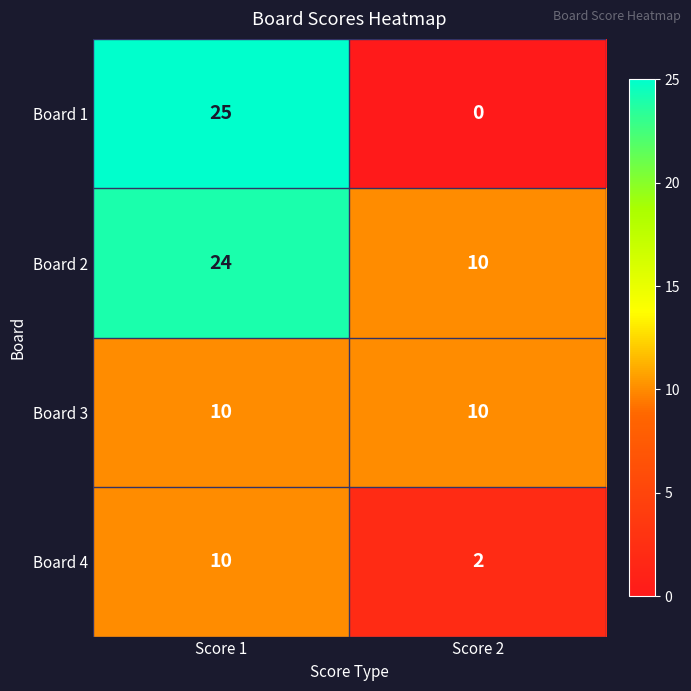

List the series in order of their overall mean, highest first.

Board 2, Board 1, Board 3, Board 4